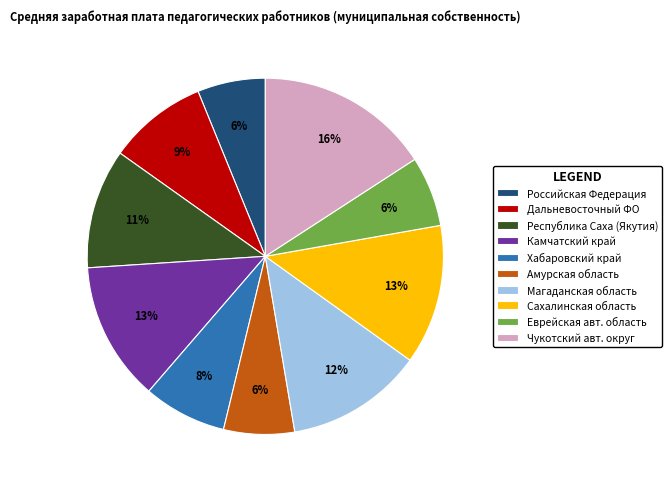

To the nearest percent, what is the average slice percentage?

10%